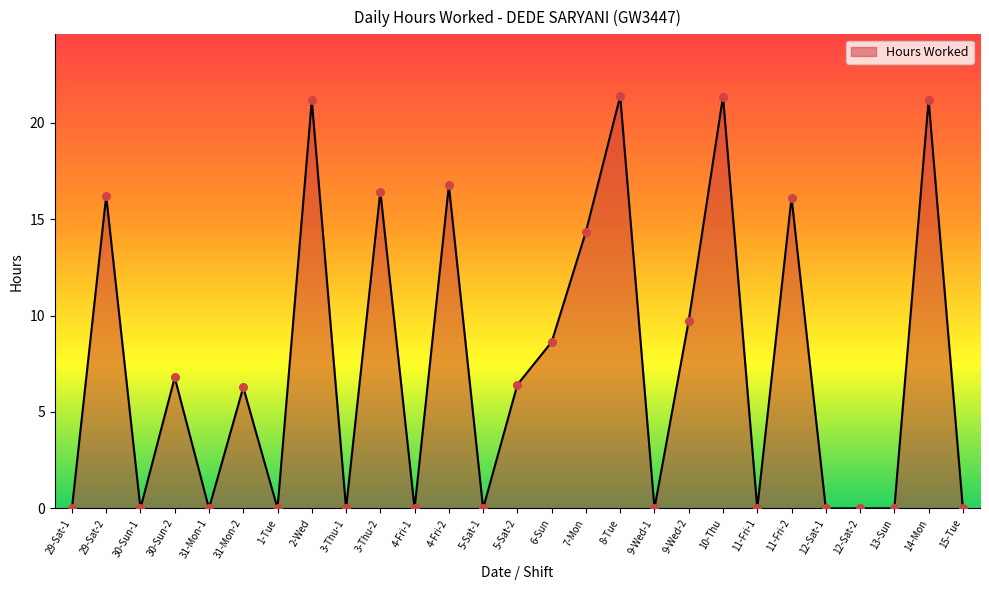

Approximately how many times larger is the value at 9-Wed-2 compared to 4-Fri-2?

0.6